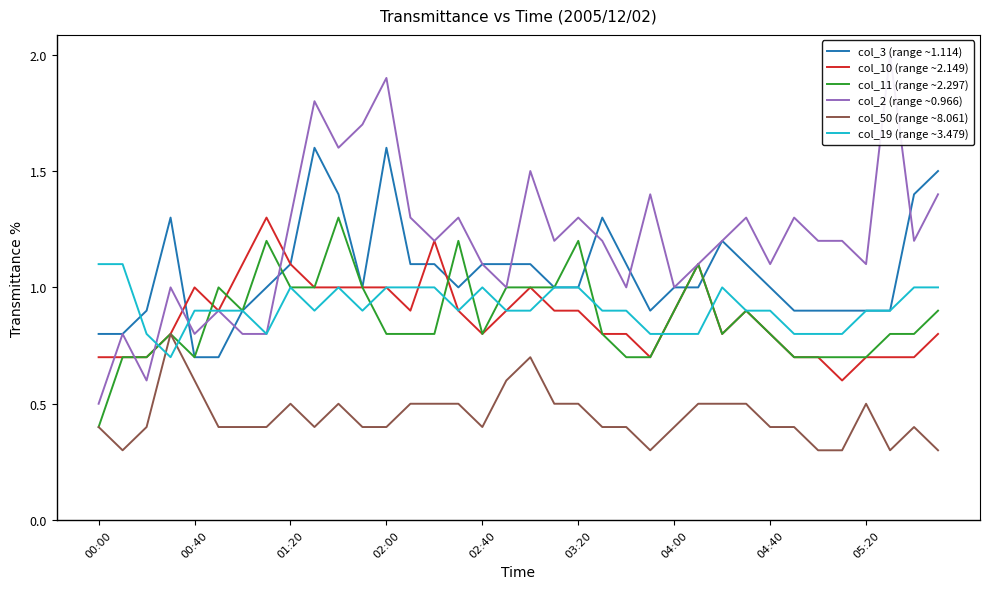

At how many categories does at least one series exceed 1?

32